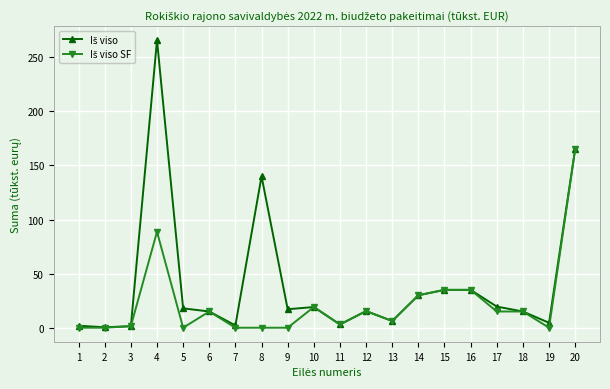

At which category is the sum across all series the highest?

4